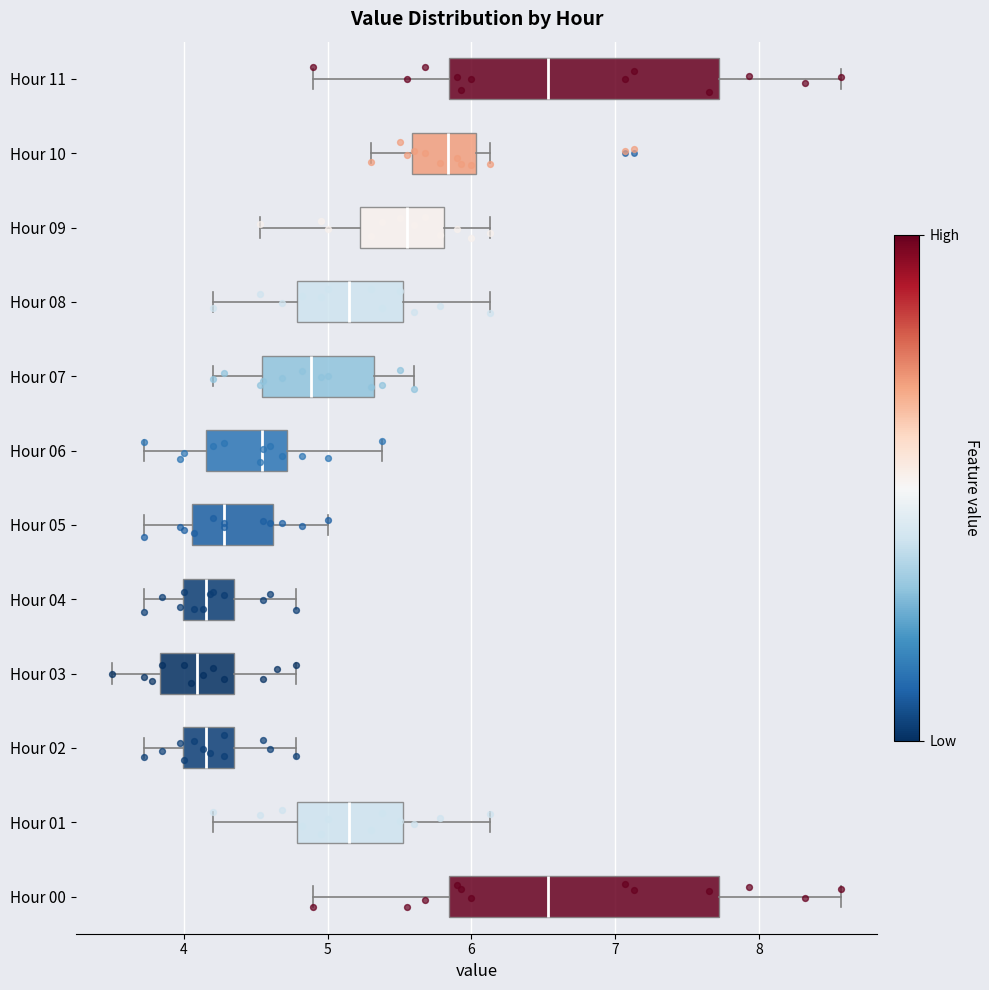

Reading bottom to top, read every box against the x-axis: the position of its median line, the range the box covers, and the ends of its whiskers. The values are not printed on the chart, so give them approximately, as read against the axis.

Hour 00: median 6.5, box 5.8 to 7.7, whiskers 4.9 to 8.6
Hour 01: median 5.2, box 4.8 to 5.5, whiskers 4.2 to 6.1
Hour 02: median 4.2, box 4.0 to 4.3, whiskers 3.7 to 4.8
Hour 03: median 4.1, box 3.8 to 4.3, whiskers 3.5 to 4.8
Hour 04: median 4.2, box 4.0 to 4.3, whiskers 3.7 to 4.8
Hour 05: median 4.3, box 4.1 to 4.6, whiskers 3.7 to 5.0
Hour 06: median 4.5, box 4.2 to 4.7, whiskers 3.7 to 5.4
Hour 07: median 4.9, box 4.5 to 5.3, whiskers 4.2 to 5.6
Hour 08: median 5.2, box 4.8 to 5.5, whiskers 4.2 to 6.1
Hour 09: median 5.6, box 5.2 to 5.8, whiskers 4.5 to 6.1
Hour 10: median 5.8, box 5.6 to 6.0, whiskers 5.3 to 6.1
Hour 11: median 6.5, box 5.8 to 7.7, whiskers 4.9 to 8.6